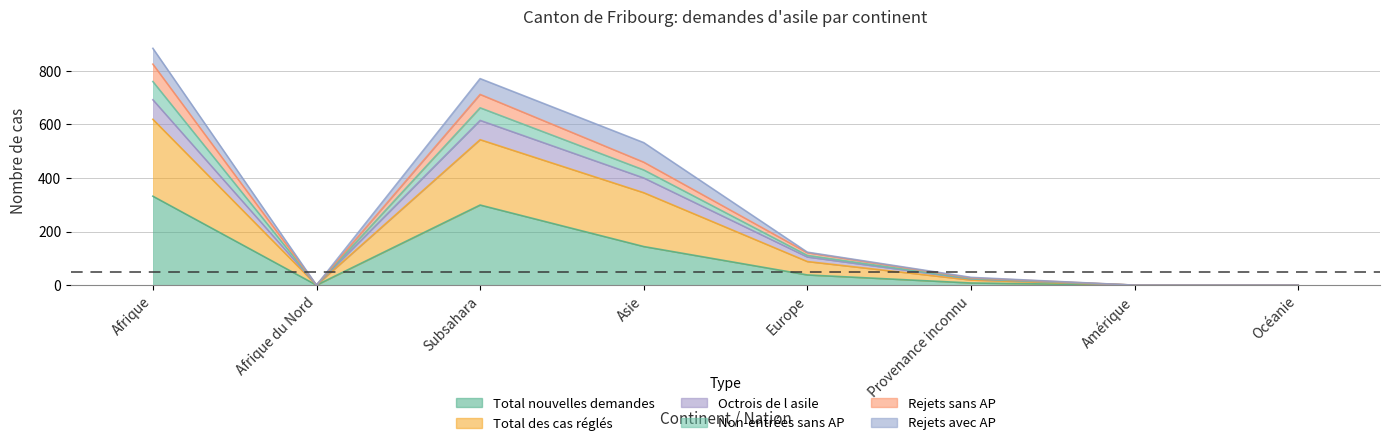

The value of Total des cas réglés at Amérique is 293. True or false?

False